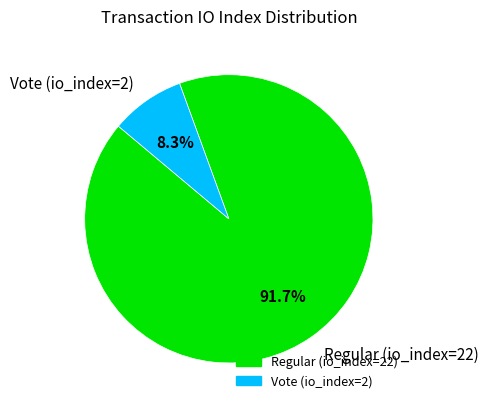

Is Regular (io_index=22) the majority of the pie?

Yes